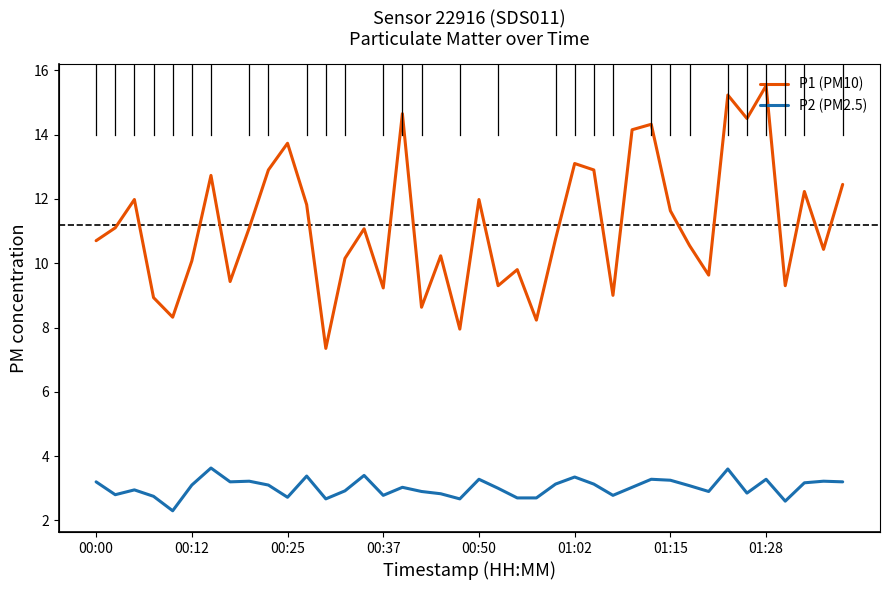

What is the spread (max minus min) of values at 39?

9.2